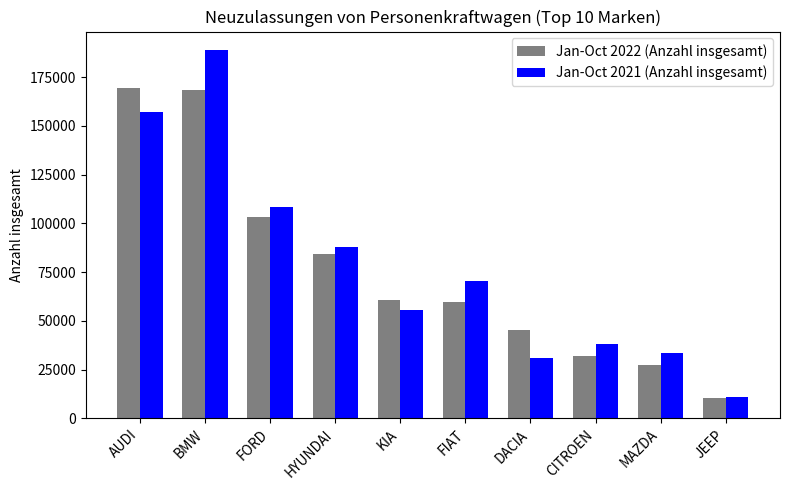

How many values in the Jan-Oct 2021 (Anzahl insgesamt) series are below 70571?

5